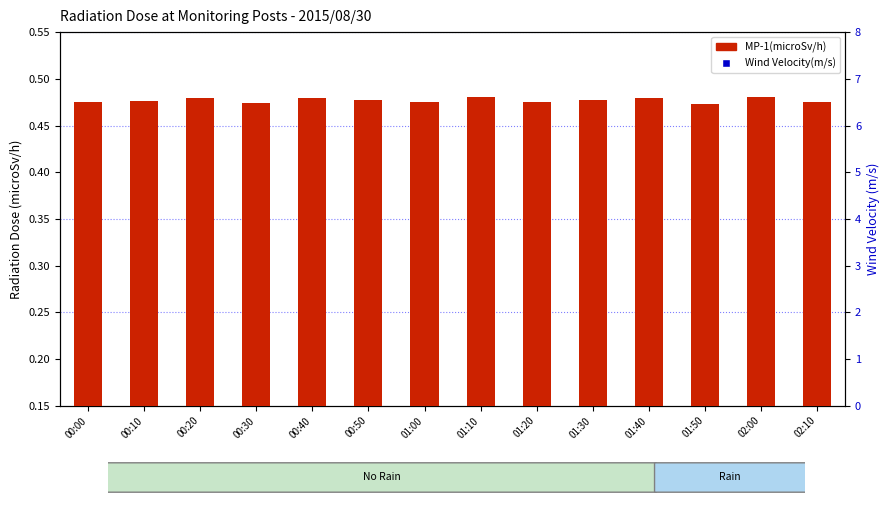

Which series has the largest Y range (max minus min)?

Wind Velocity(m/s)